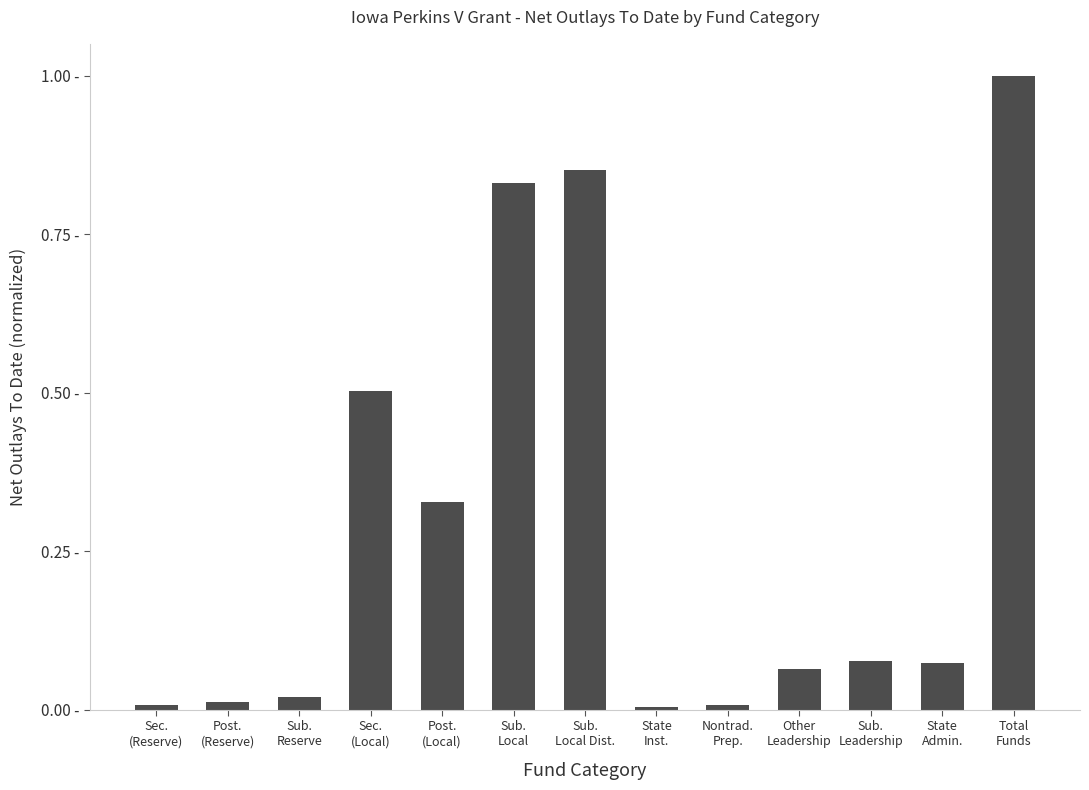

What position from the right is Post.
(Local)?

9